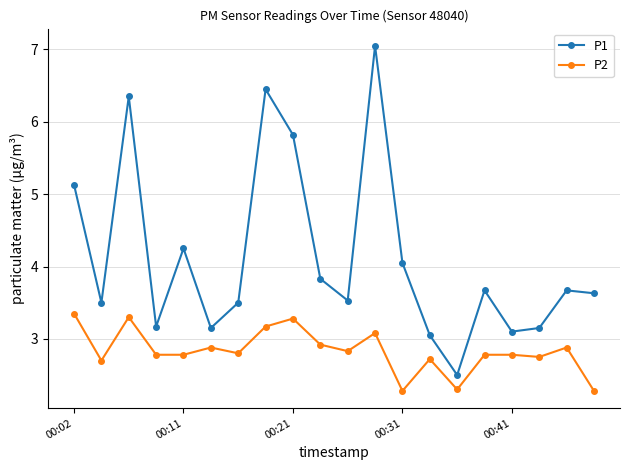

What is the difference between the maximum and minimum values in the P2 series?

1.1